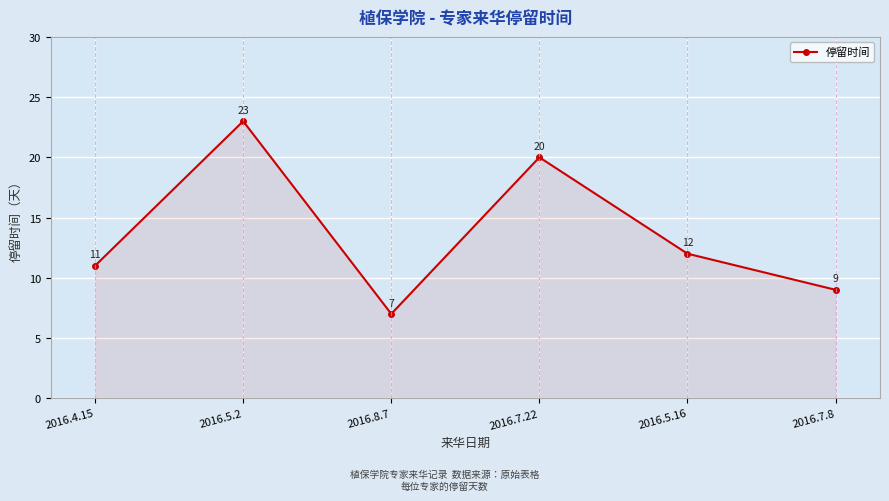

What is the value of the 5th point from the left?

12